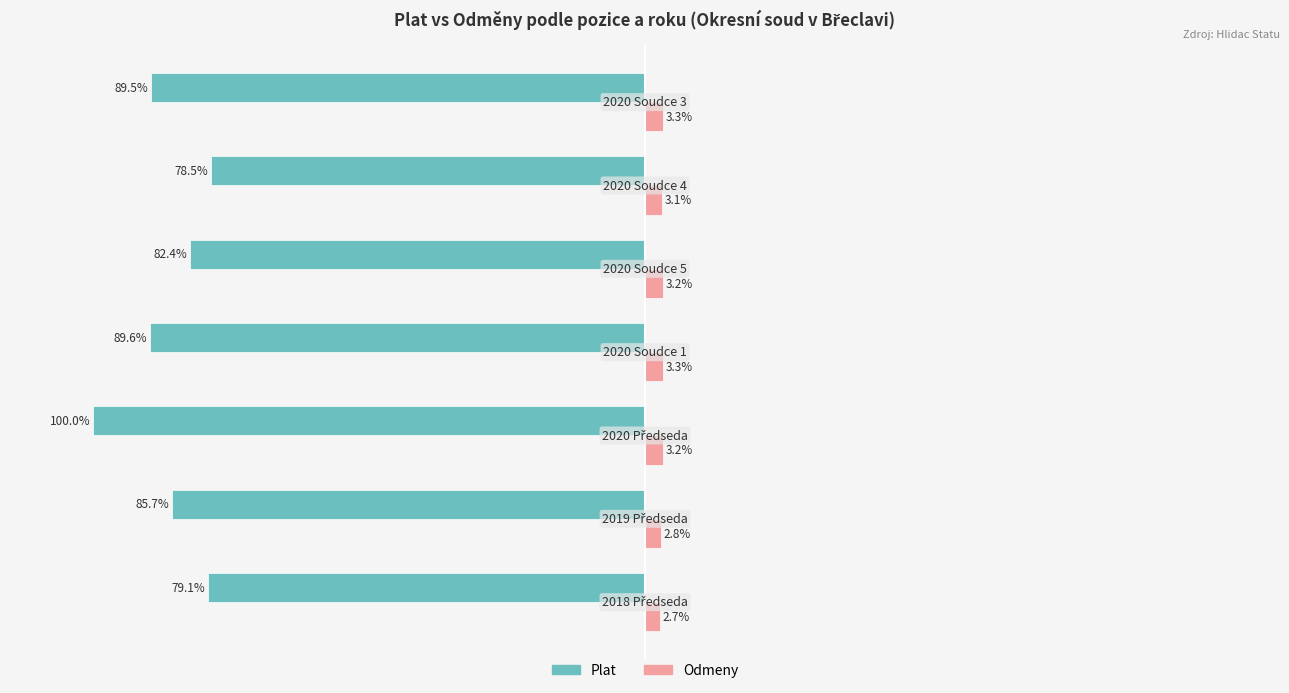

Which series has the largest total across all categories?

Odmeny